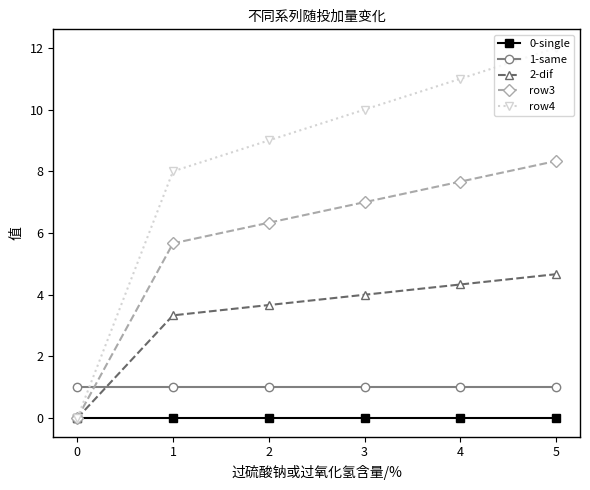

The 2-dif series shows 3.7 at 2. True or false?

True